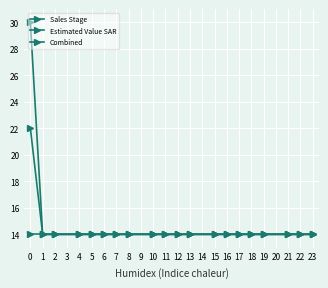

How many lines are shown in the chart?

3